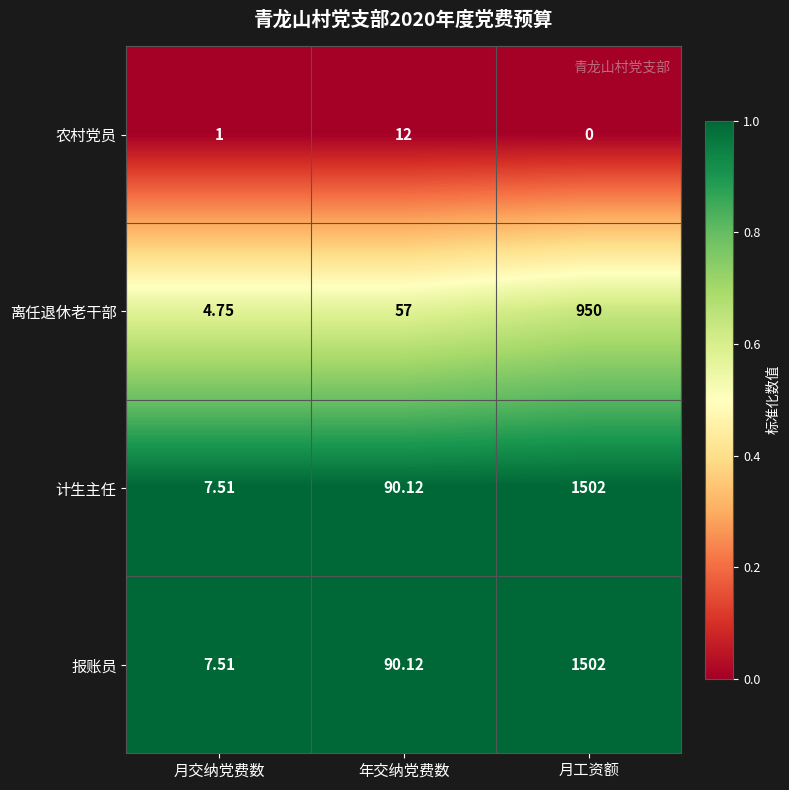

At which label does 计生主任 reach its minimum?

月交纳党费数